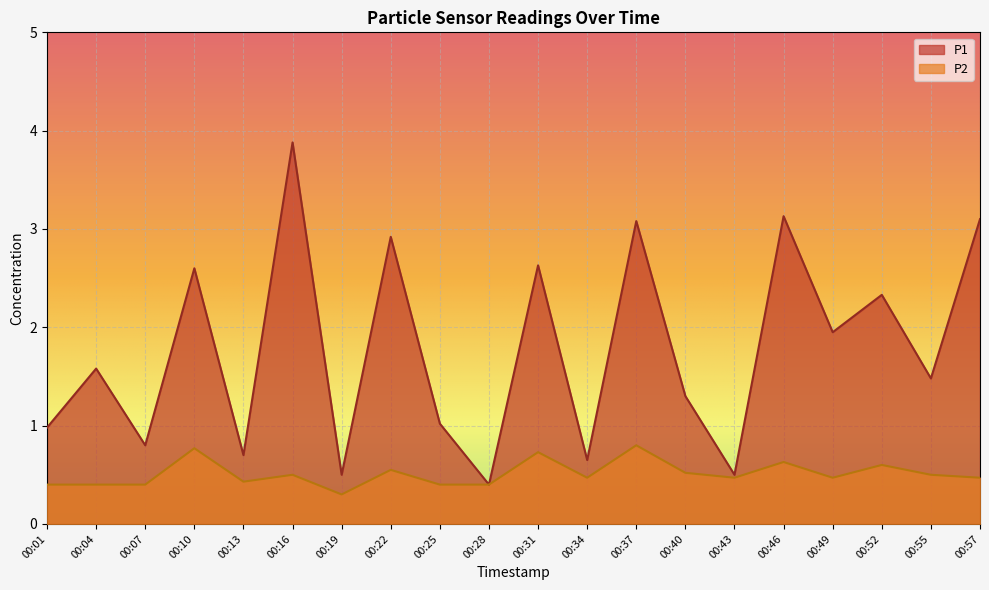

What is the difference between the P2 values at 00:40 and 00:01?

0.1